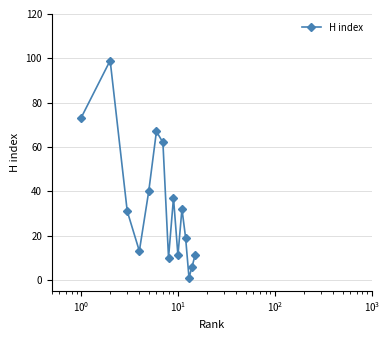

What is the greatest value displayed?

99